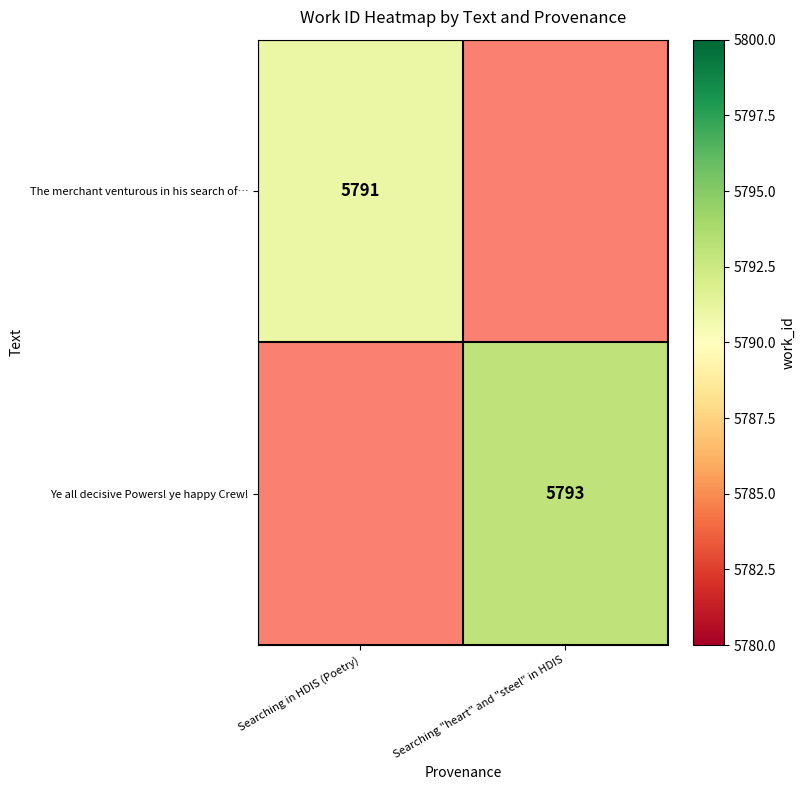

The Ye all decisive Powers! ye happy Crew! series shows 8414 at Searching "heart" and "steel" in HDIS. True or false?

False